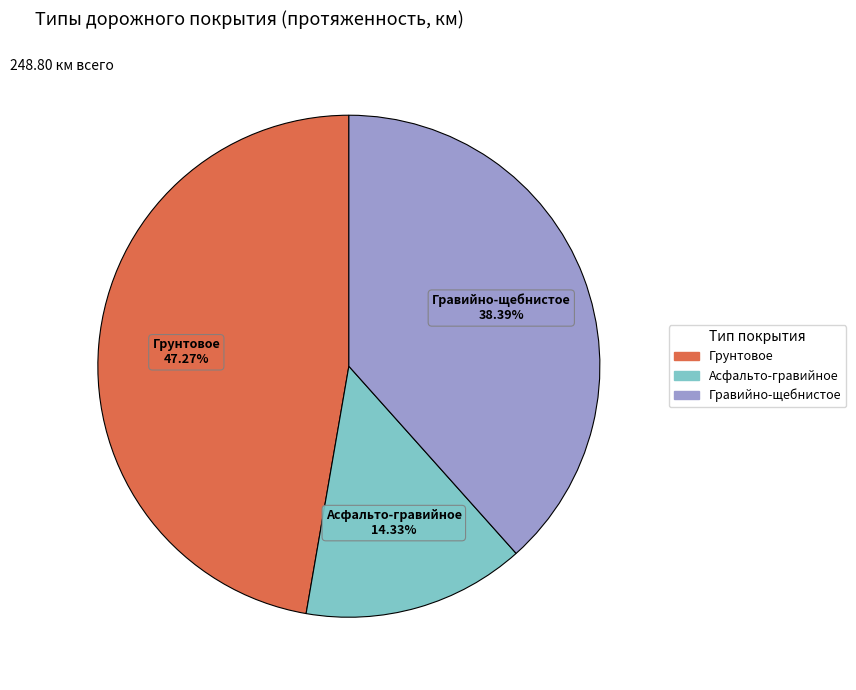

Is there a majority slice in this chart?

No